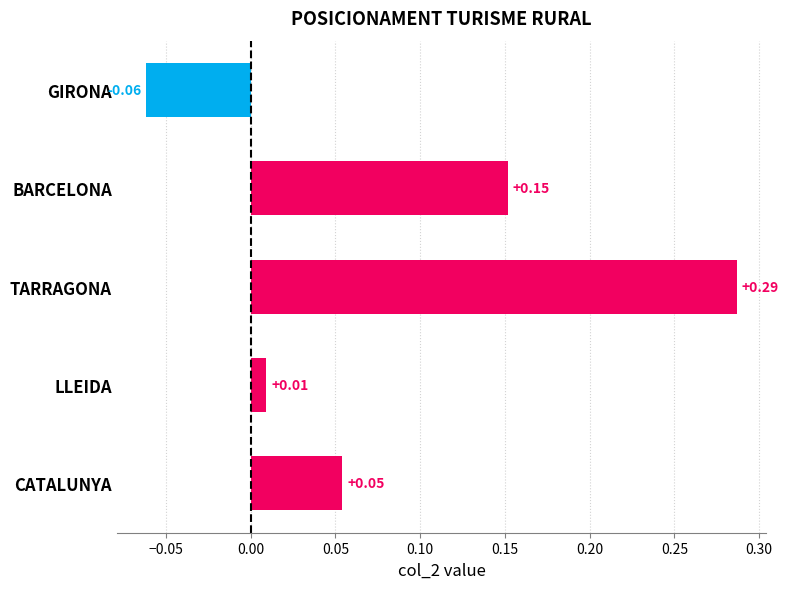

What is the label of the 3rd bar from the top?

TARRAGONA